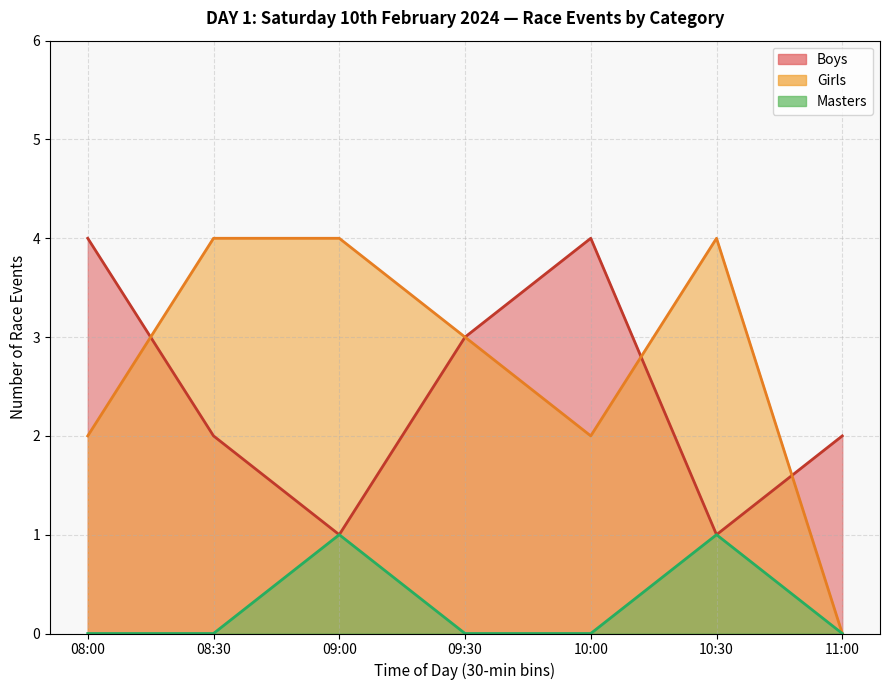

Between 11:00 and 09:00, which is larger?

11:00